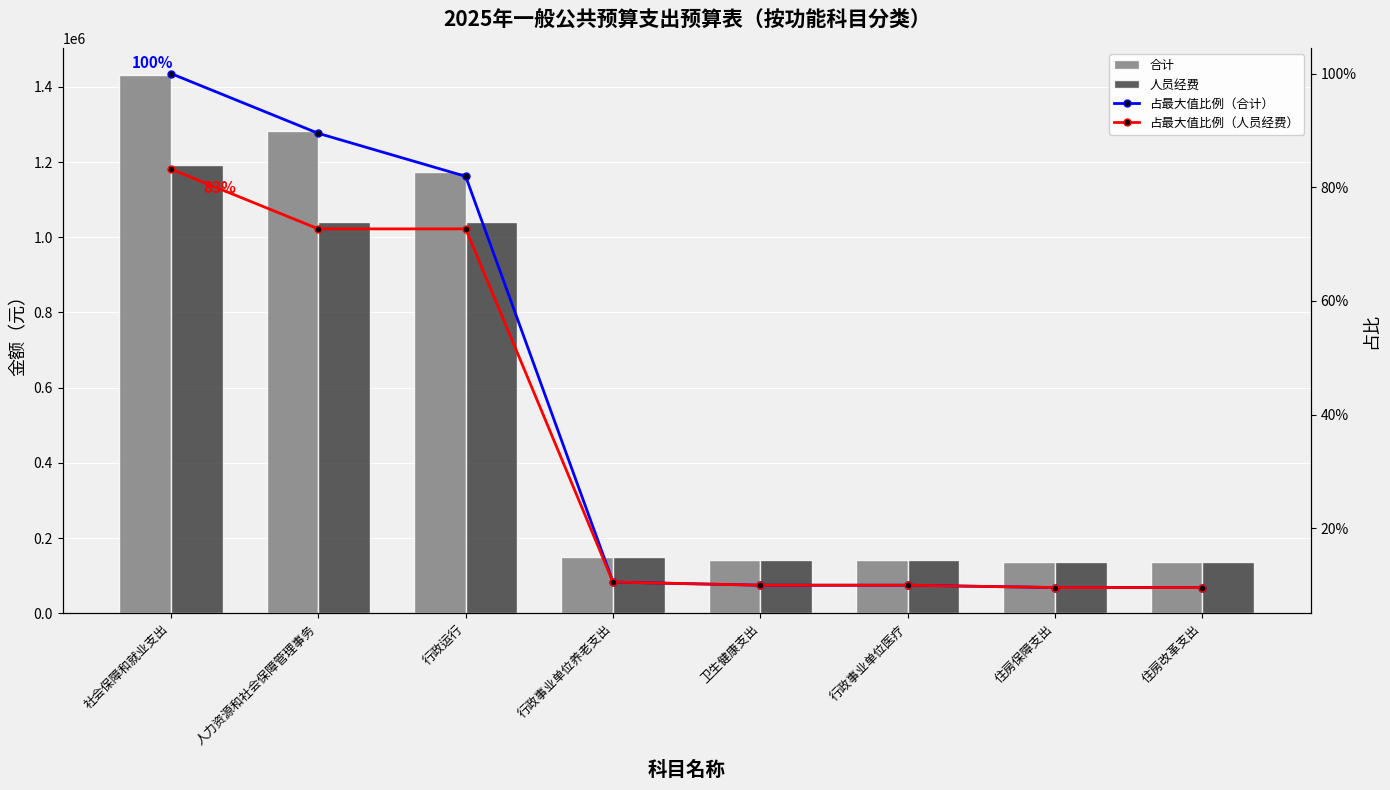

At which category is the sum across all series the highest?

社会保障和就业支出